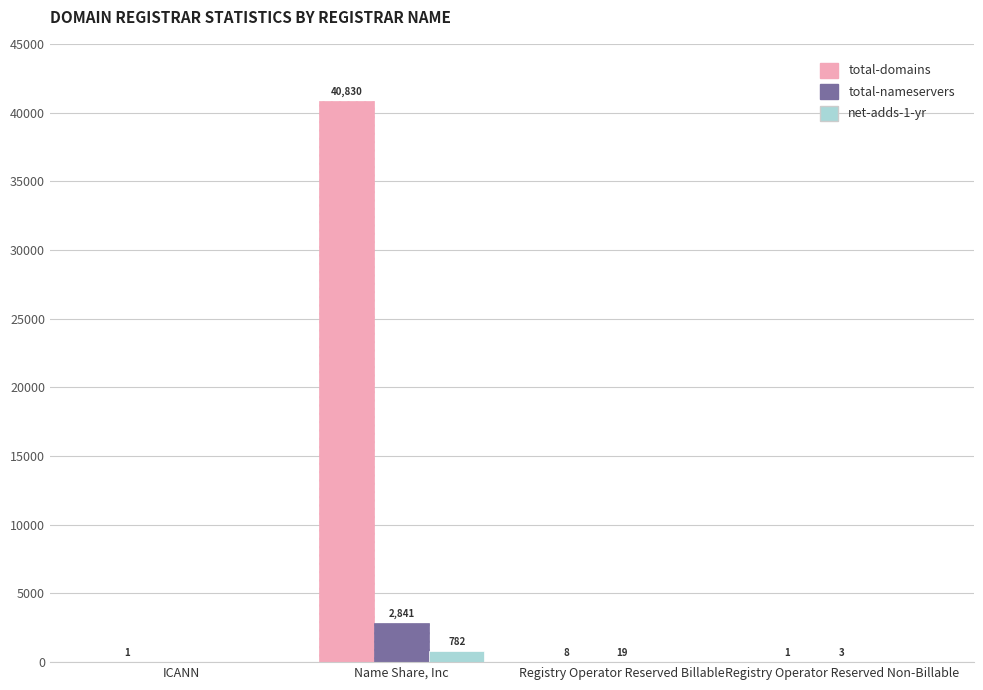

What is the sum of all total-nameservers values?

2863